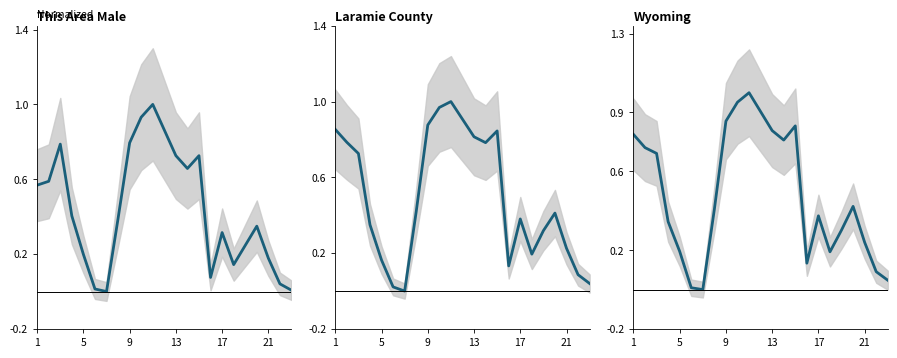

What is the average value of the This Area Male series?

0.4